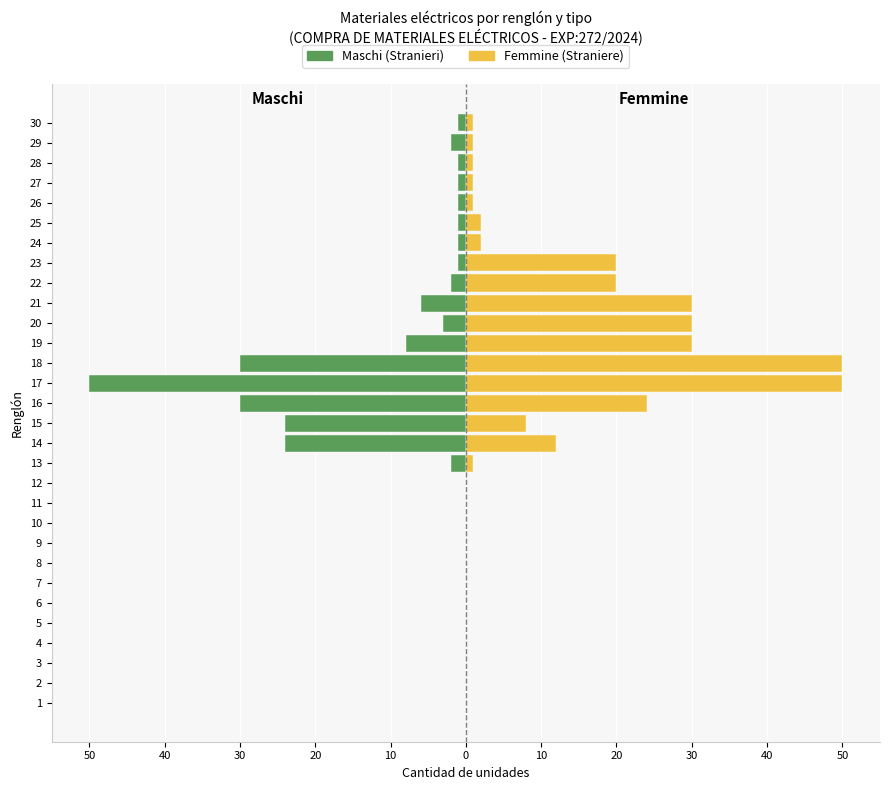

The value of Maschi at 18 is -13. True or false?

False